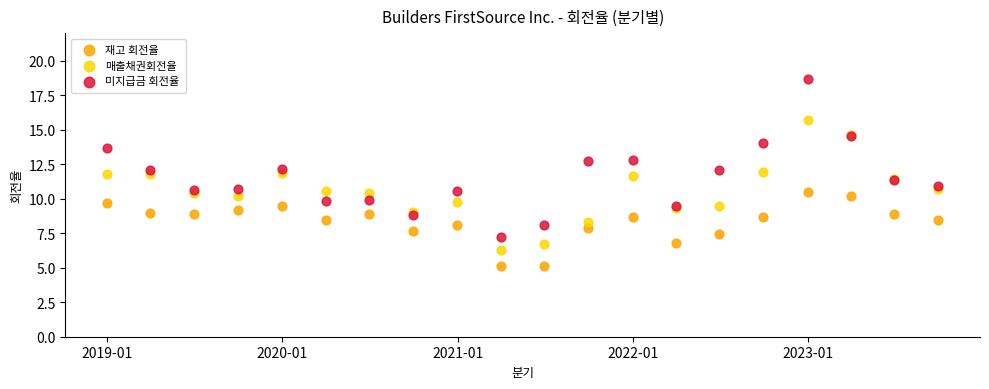

Which series contains the highest Y value?

미지급금 회전율